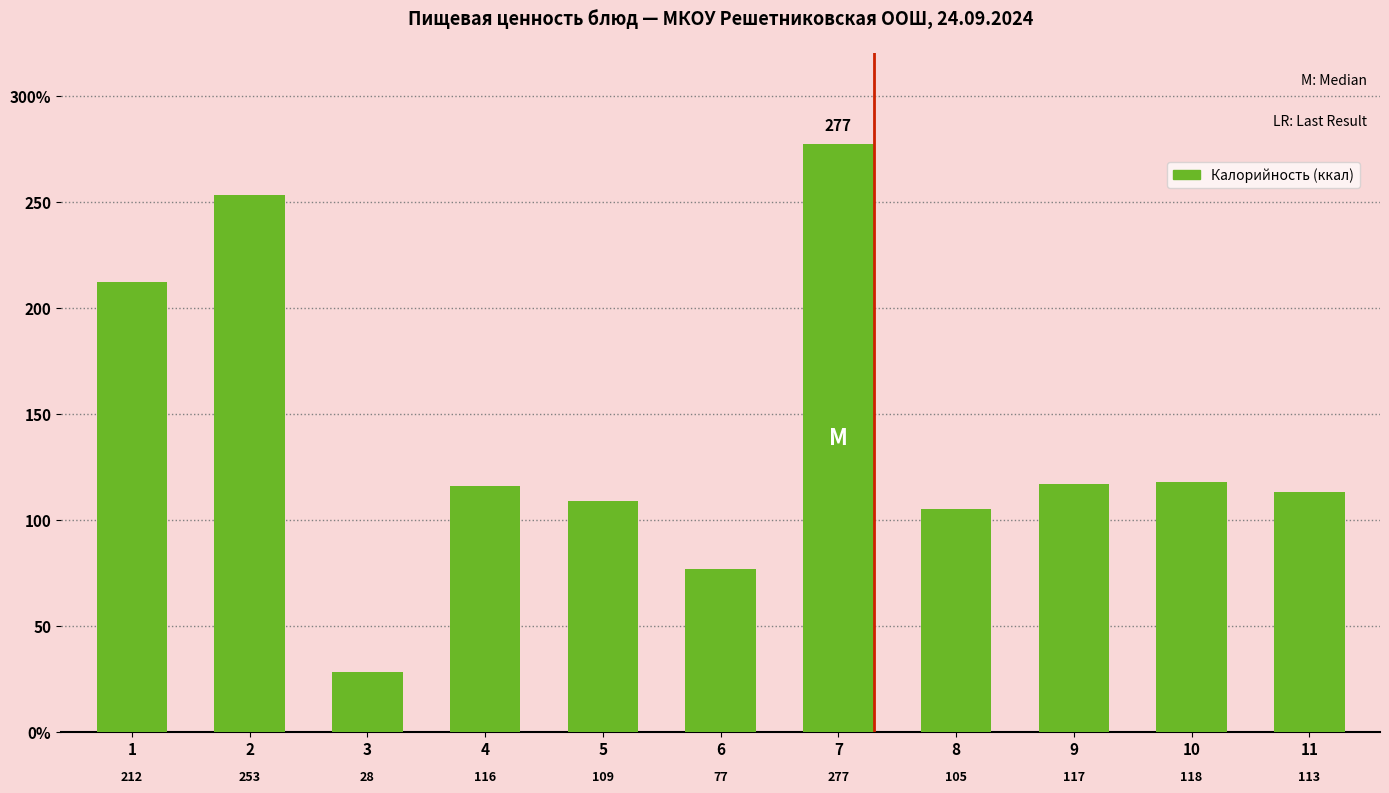

Rank the categories by value from highest to lowest.

7, 2, 1, 10, 9, 4, 11, 5, 8, 6, 3